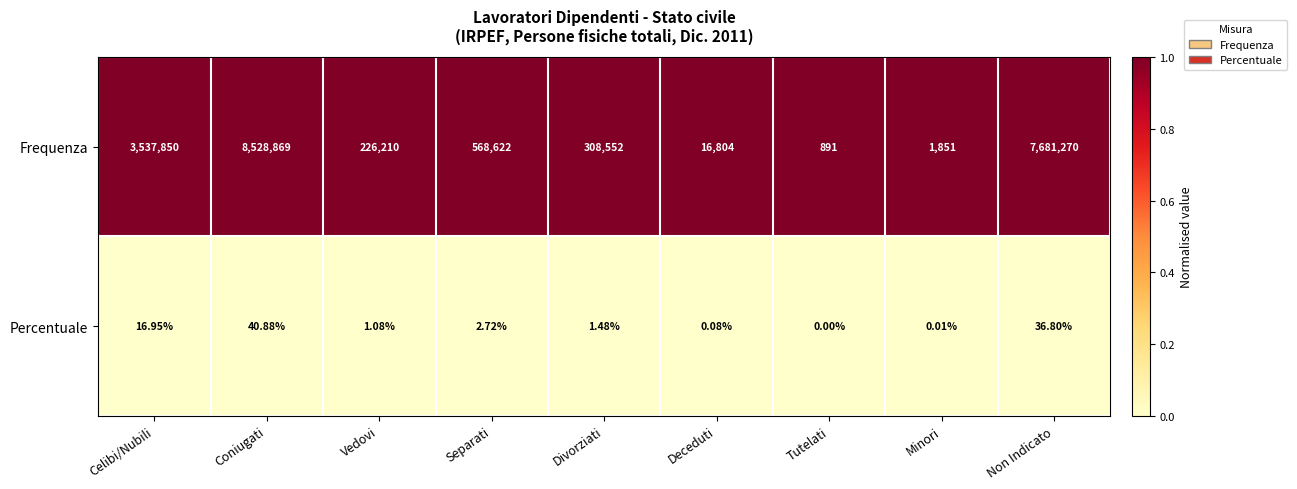

At which label is Percentuale closest to 20?

Celibi/Nubili